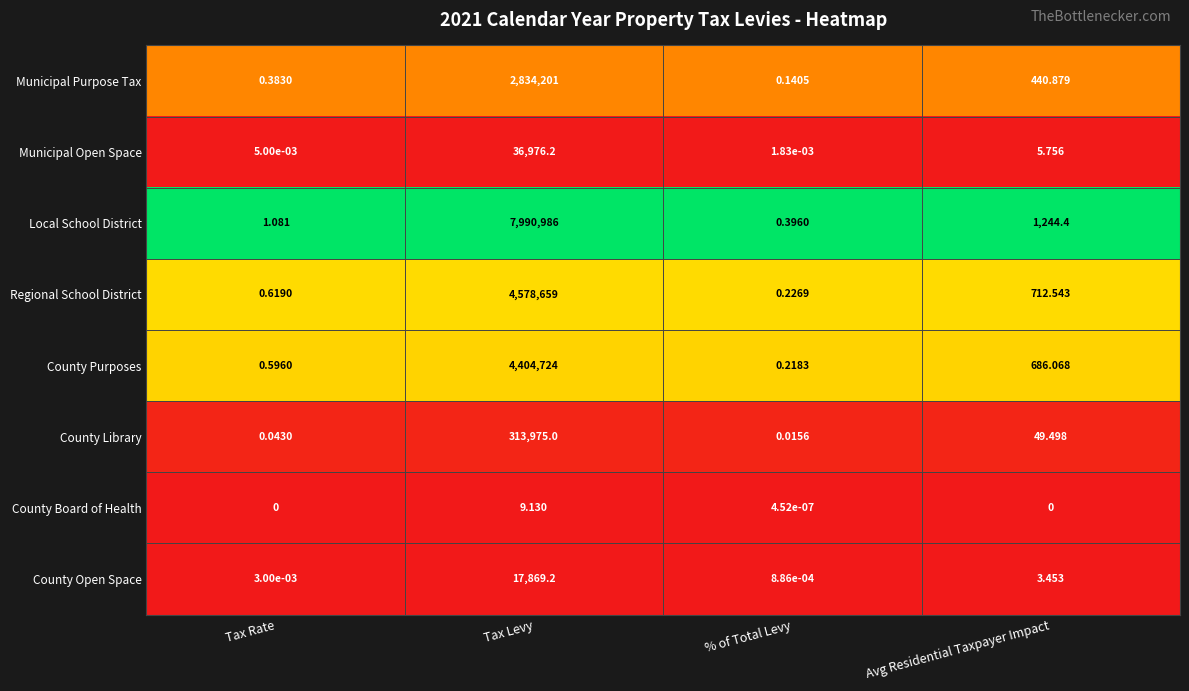

Which series has the widest spread of values?

Local School District